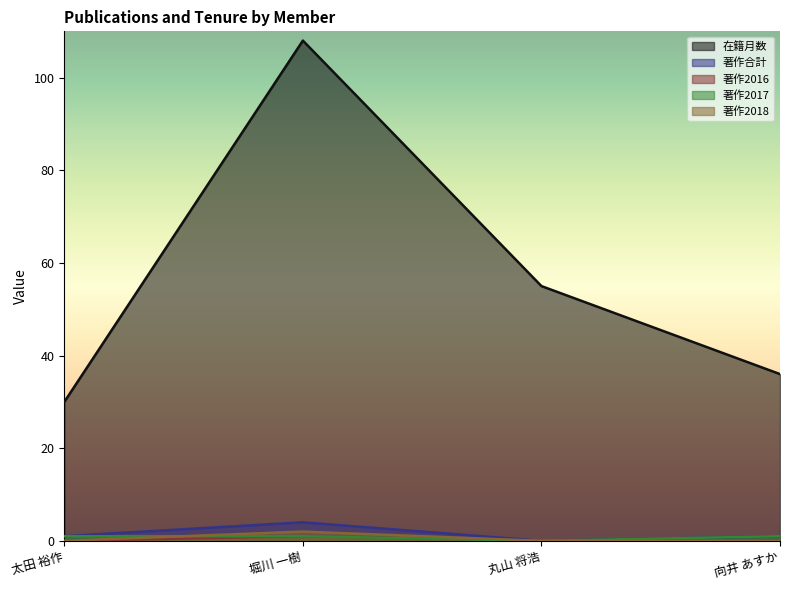

The value of 著作合計 at 向井 あすか is 1. True or false?

False